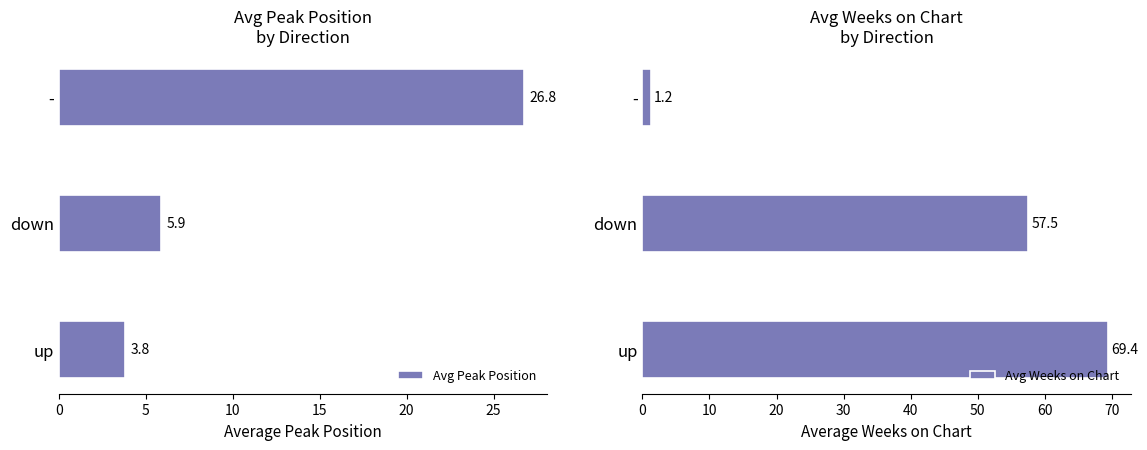

Which series has the largest total across all categories?

Avg Weeks on Chart